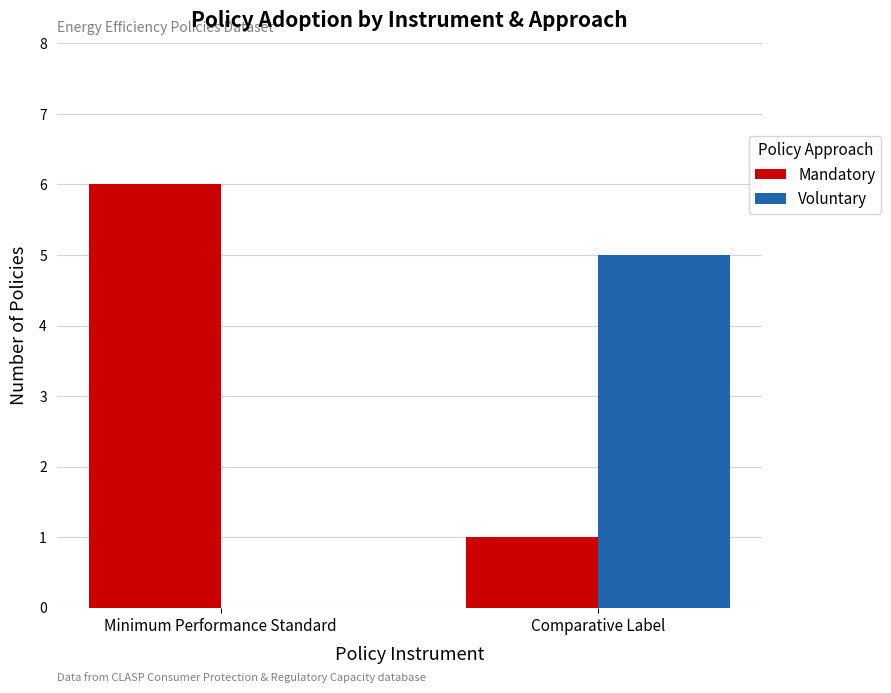

Which series has the largest total across all categories?

Mandatory